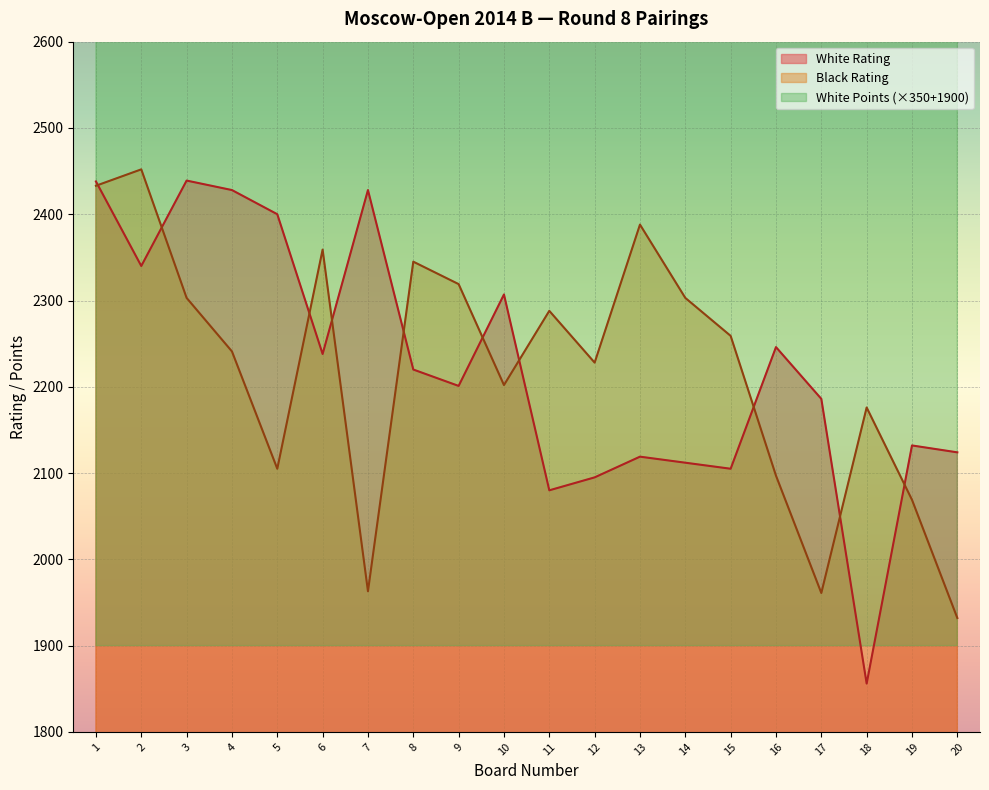

Reading left to right, what are all the values shown in this chart?

White Rating: 2438	2340	2439	2428	2400	2238	2428	2220	2201	2307	2080	2095	2119	2112	2105	2246	2186	1856	2132	2124
Black Rating: 2433	2452	2303	2241	2105	2359	1963	2345	2319	2202	2288	2228	2388	2303	2259	2097	1961	2176	2069	1932
White Points: 3825	3825	3825	3825	3825	3825	3650	3650	3650	3650	3650	3650	3475	3475	3475	3475	3475	3475	3475	3475